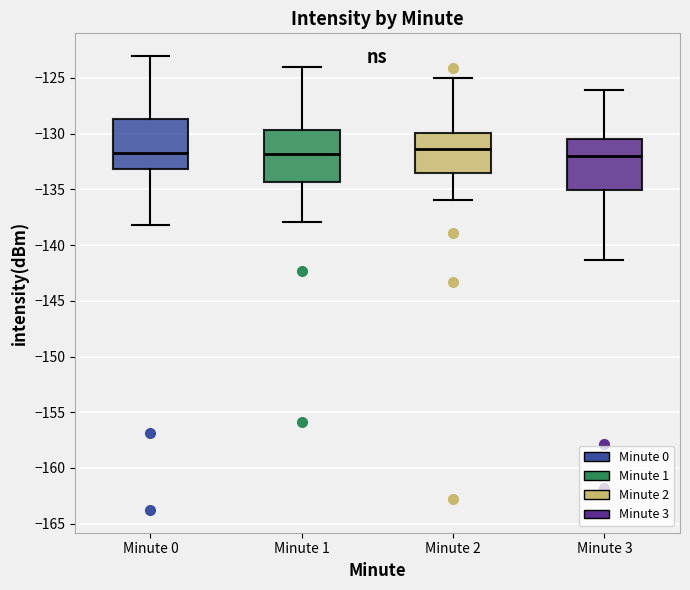

Reading left to right, read every box against the y-axis: the position of its median line, the range the box covers, and the ends of its whiskers. The values are not printed on the chart, so give them approximately, as read against the axis.

Minute 0: median -132.0, box -133.0 to -128.5, whiskers -138.0 to -123.0
Minute 1: median -132.0, box -134.5 to -129.5, whiskers -138.0 to -124.0
Minute 2: median -131.5, box -133.5 to -130.0, whiskers -136.0 to -125.0
Minute 3: median -132.0, box -135.0 to -130.5, whiskers -141.5 to -126.0